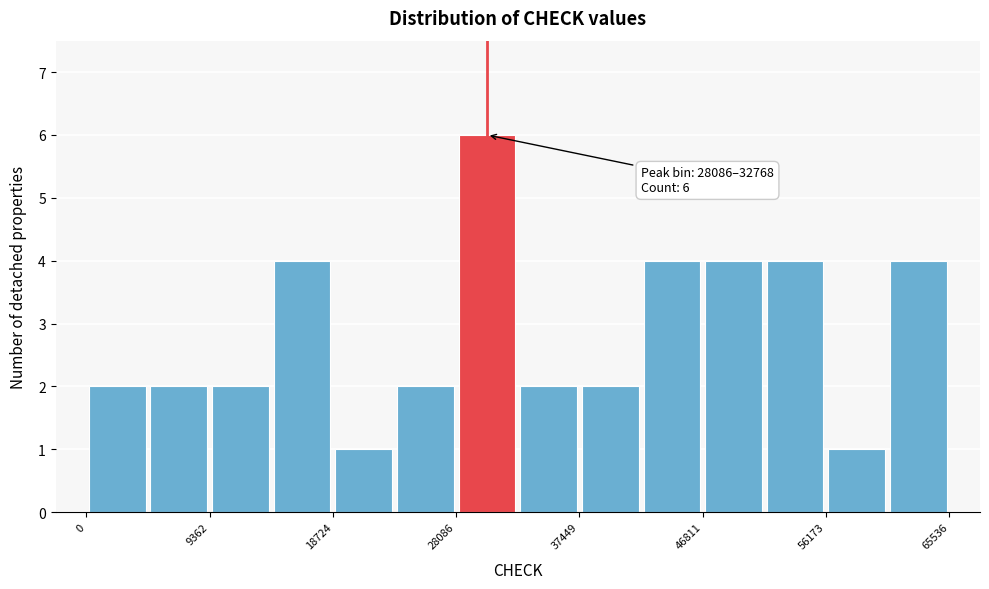

Over which range of the x-axis is the bar tallest?

28000 to 33000